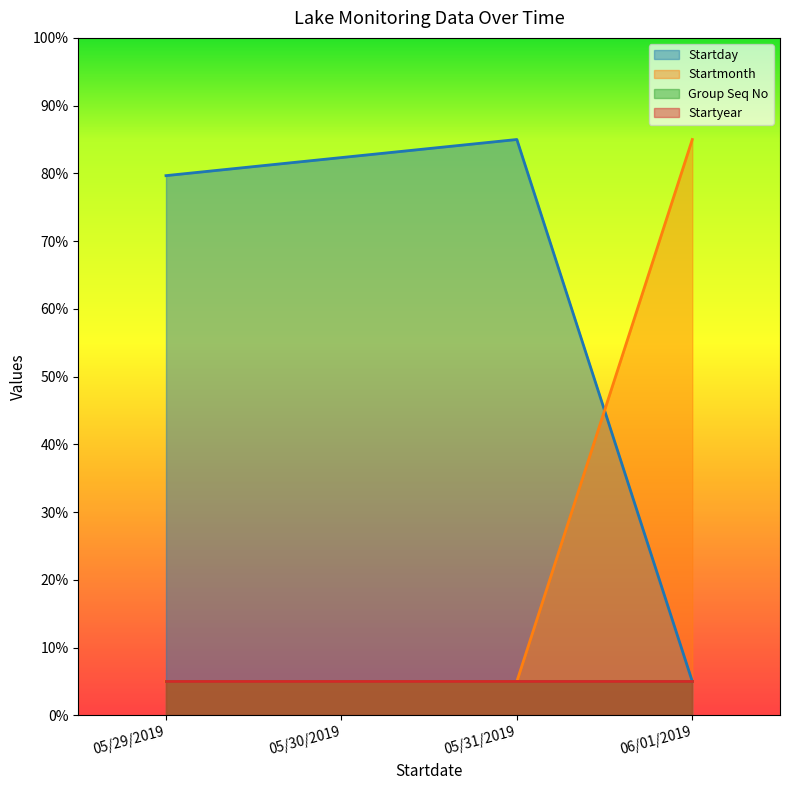

What is the approximate value of Startmonth at 05/30/2019?

5.0